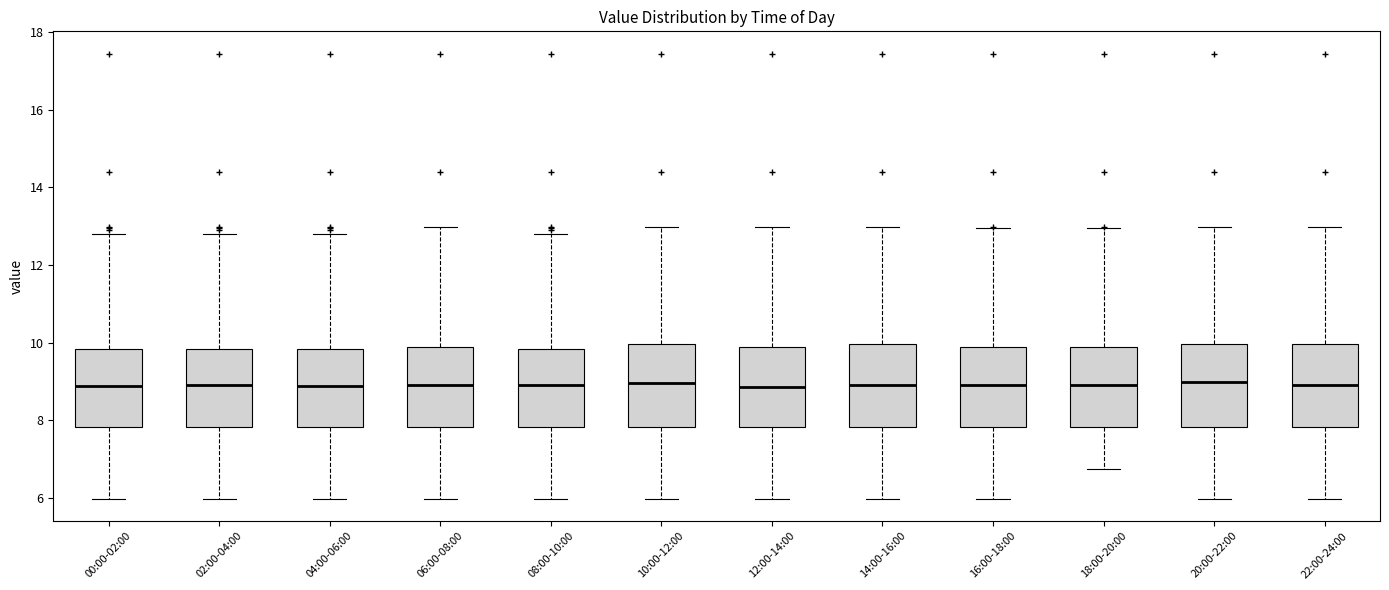

Reading left to right, read every box against the y-axis: the position of its median line, the range the box covers, and the ends of its whiskers. The values are not printed on the chart, so give them approximately, as read against the axis.

00:00-02:00: median 8.8, box 7.8 to 9.8, whiskers 6.0 to 12.8
02:00-04:00: median 9.0, box 7.8 to 9.8, whiskers 6.0 to 12.8
04:00-06:00: median 8.8, box 7.8 to 9.8, whiskers 6.0 to 12.8
06:00-08:00: median 9.0, box 7.8 to 9.8, whiskers 6.0 to 13.0
08:00-10:00: median 9.0, box 7.8 to 9.8, whiskers 6.0 to 12.8
10:00-12:00: median 9.0, box 7.8 to 10.0, whiskers 6.0 to 13.0
12:00-14:00: median 8.8, box 7.8 to 9.8, whiskers 6.0 to 13.0
14:00-16:00: median 9.0, box 7.8 to 10.0, whiskers 6.0 to 13.0
16:00-18:00: median 9.0, box 7.8 to 9.8, whiskers 6.0 to 13.0
18:00-20:00: median 9.0, box 7.8 to 9.8, whiskers 6.8 to 13.0
20:00-22:00: median 9.0, box 7.8 to 10.0, whiskers 6.0 to 13.0
22:00-24:00: median 9.0, box 7.8 to 10.0, whiskers 6.0 to 13.0